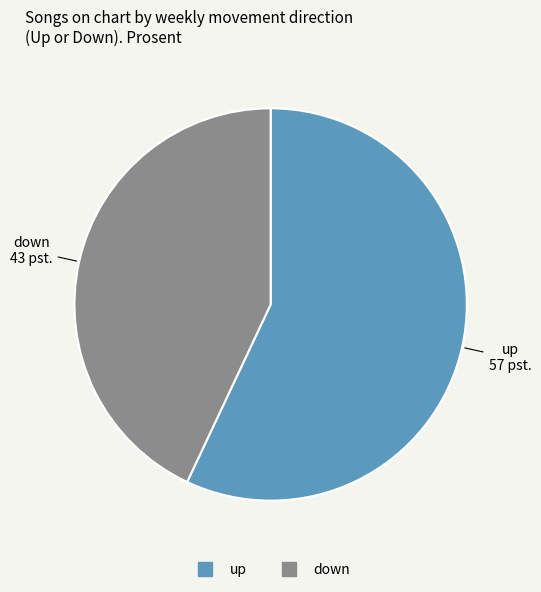

Count the number of slices in the pie.

2